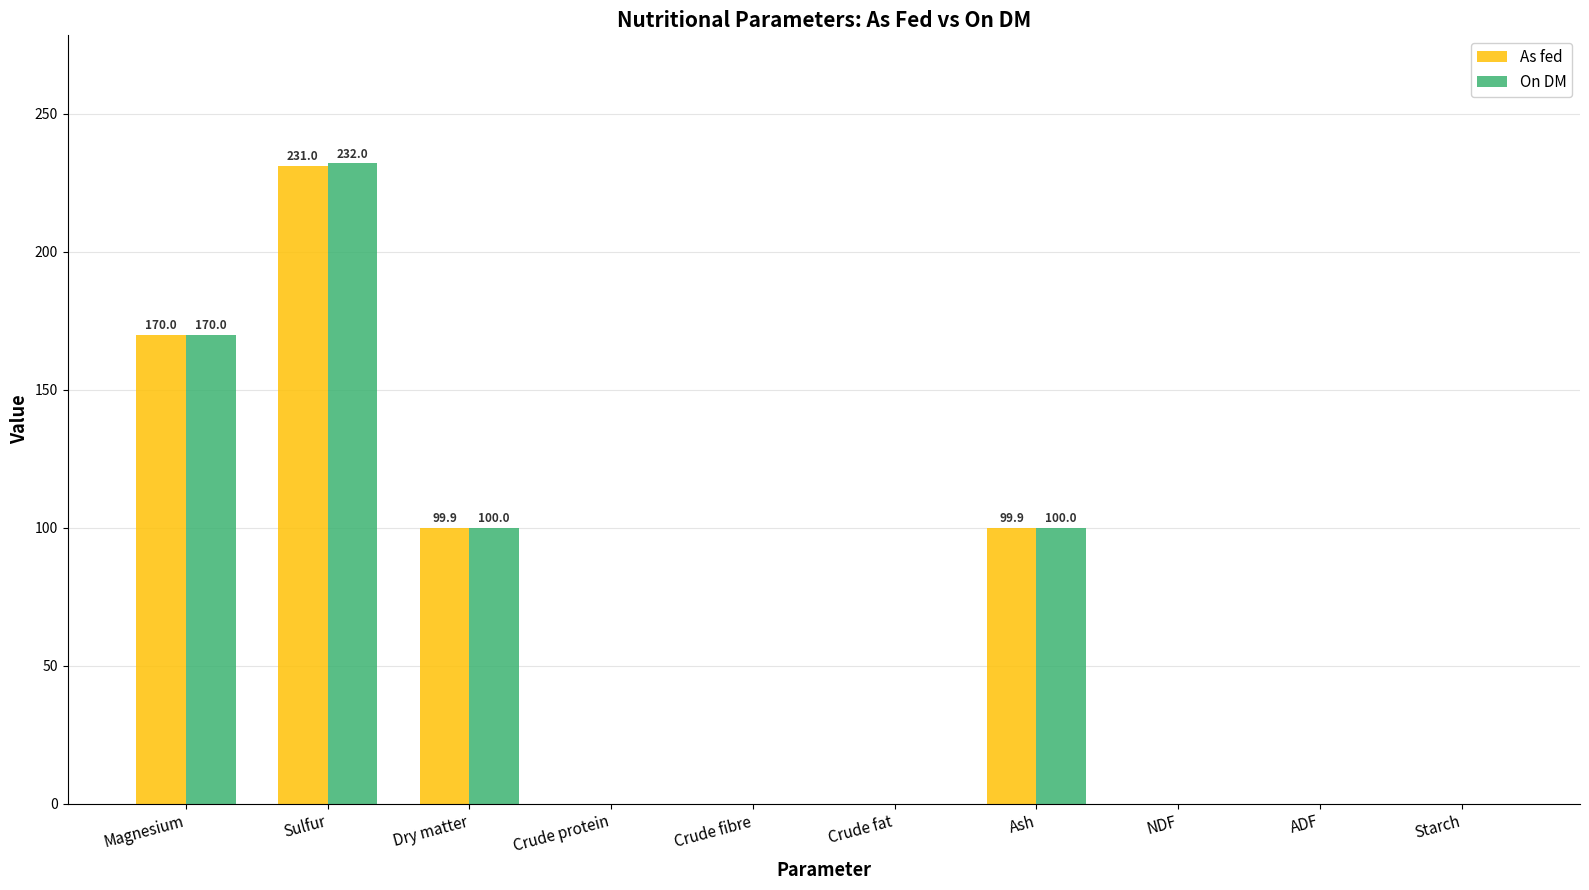

Is the value of On DM at ADF greater than the value of As fed at Magnesium?

No